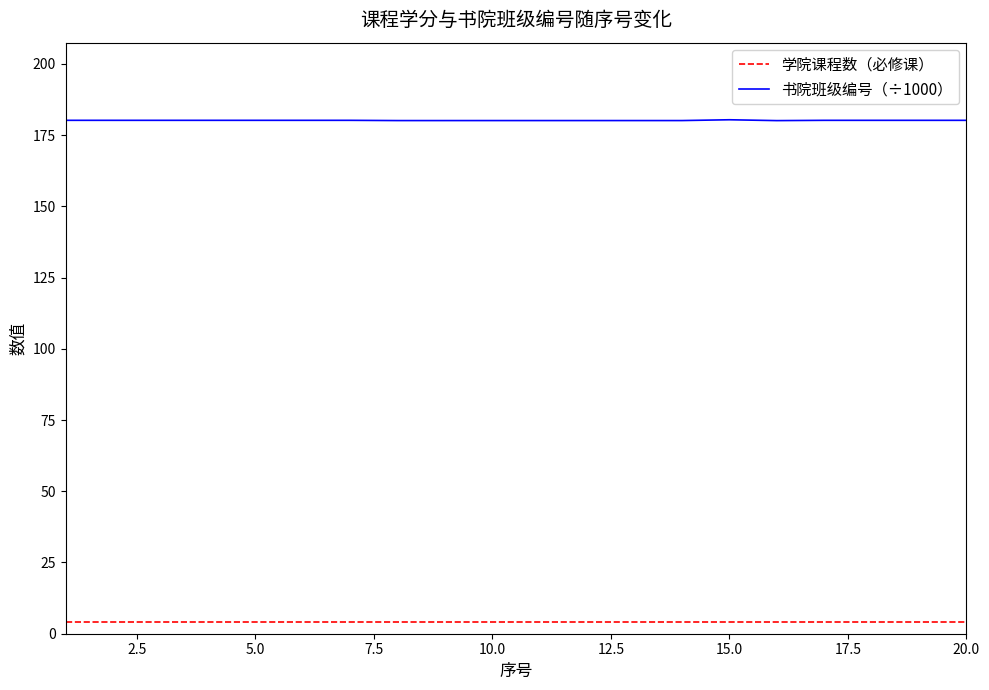

Rank the series by their average value, from lowest to highest.

学院课程数（必修课）, 书院班级编号（÷1000）